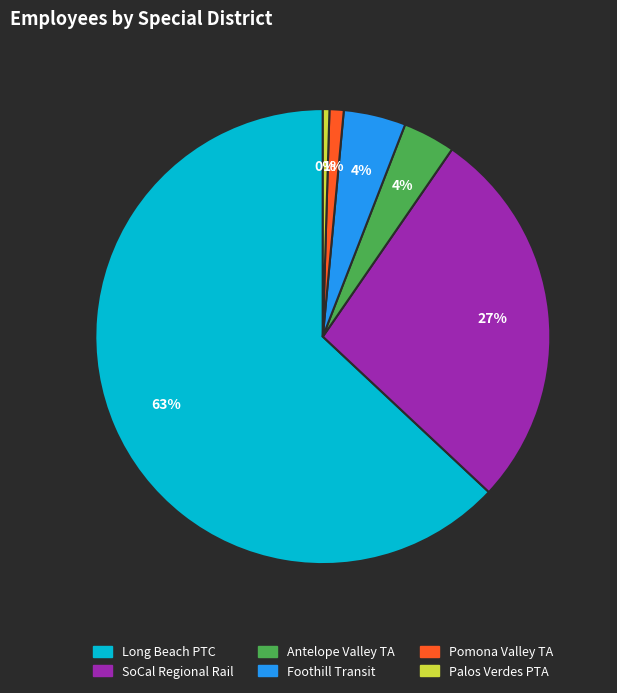

Is there any slice that represents more than half of the pie?

Yes